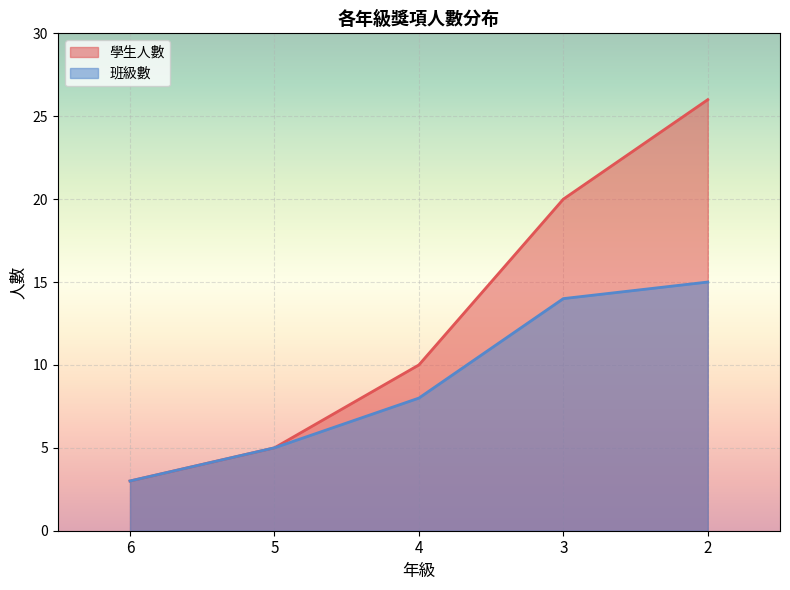

How many lines are shown in the chart?

2